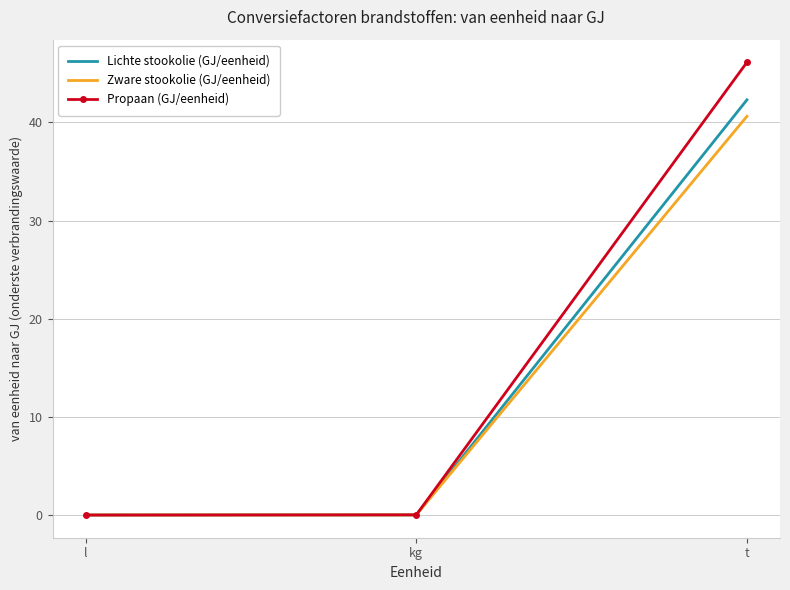

Rank the series by their maximum value, from highest to lowest.

Propaan (GJ/eenheid), Lichte stookolie (GJ/eenheid), Zware stookolie (GJ/eenheid)